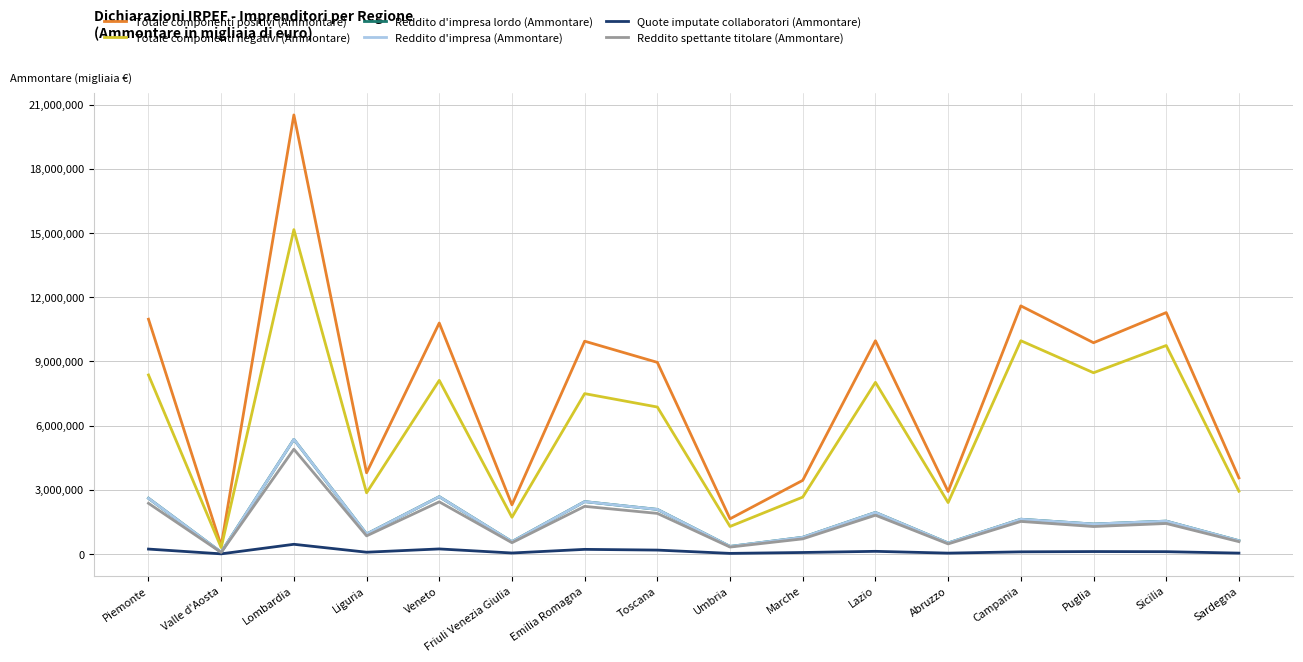

At which category does Reddito d'impresa lordo (Ammontare) reach its first local valley?

Valle d'Aosta